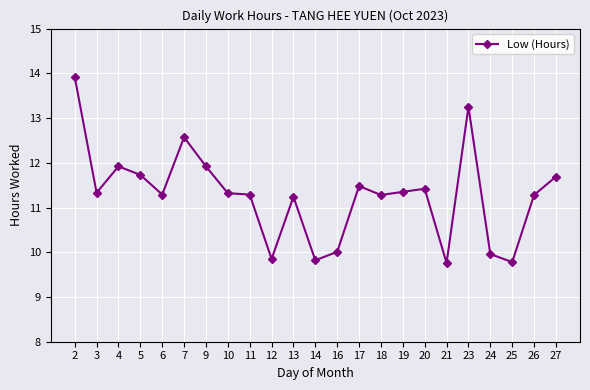

What is the value of the 15th point from the left?

11.3